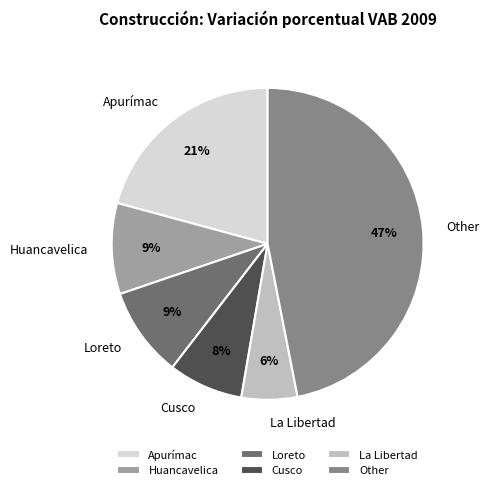

Is there a majority slice in this chart?

No